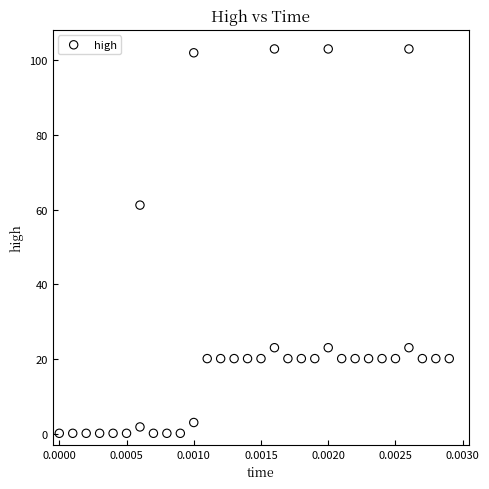

What Y value in the scatter plot is closest to 51?

61.2